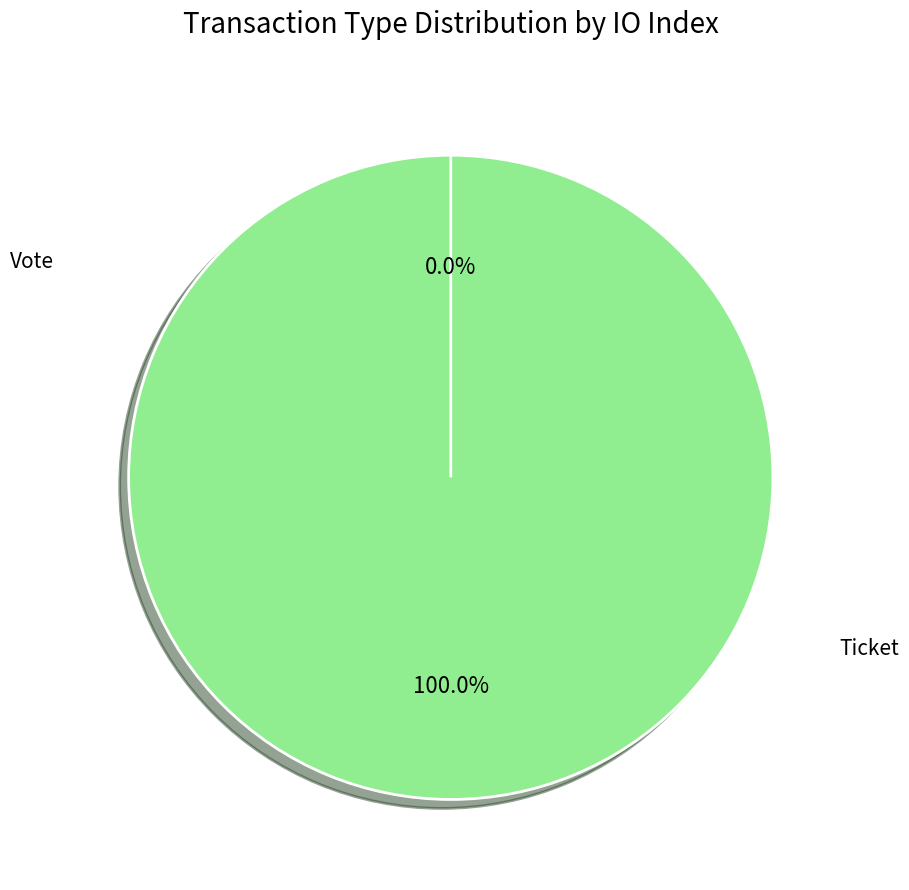

What is the smallest slice in the pie chart?

Ticket